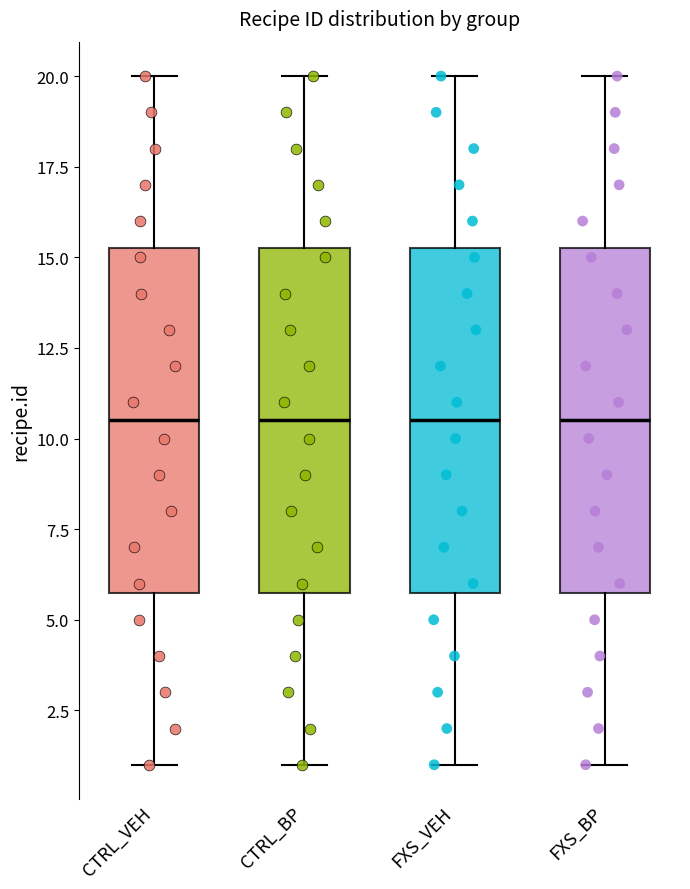

Where is the upper edge of the box for CTRL_VEH on the y-axis? The values are not printed on the chart, so give them approximately, as read against the axis.

15.5